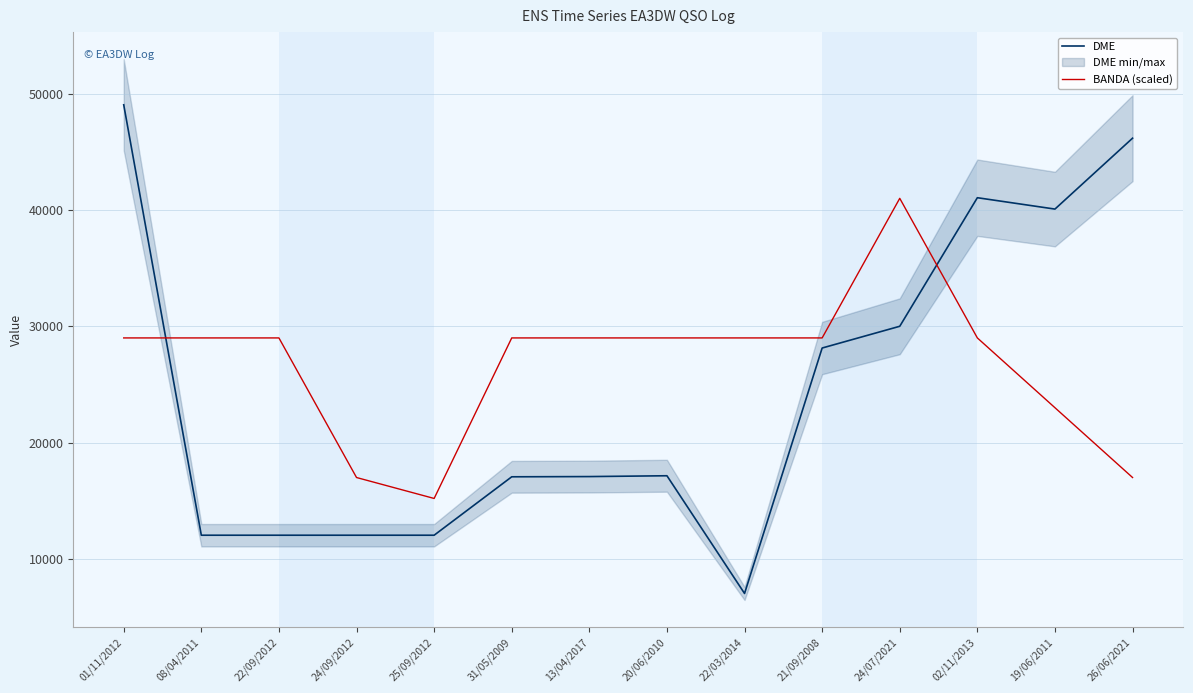

Between which two adjacent categories do DME and BANDA (scaled) first intersect?

01/11/2012 and 08/04/2011